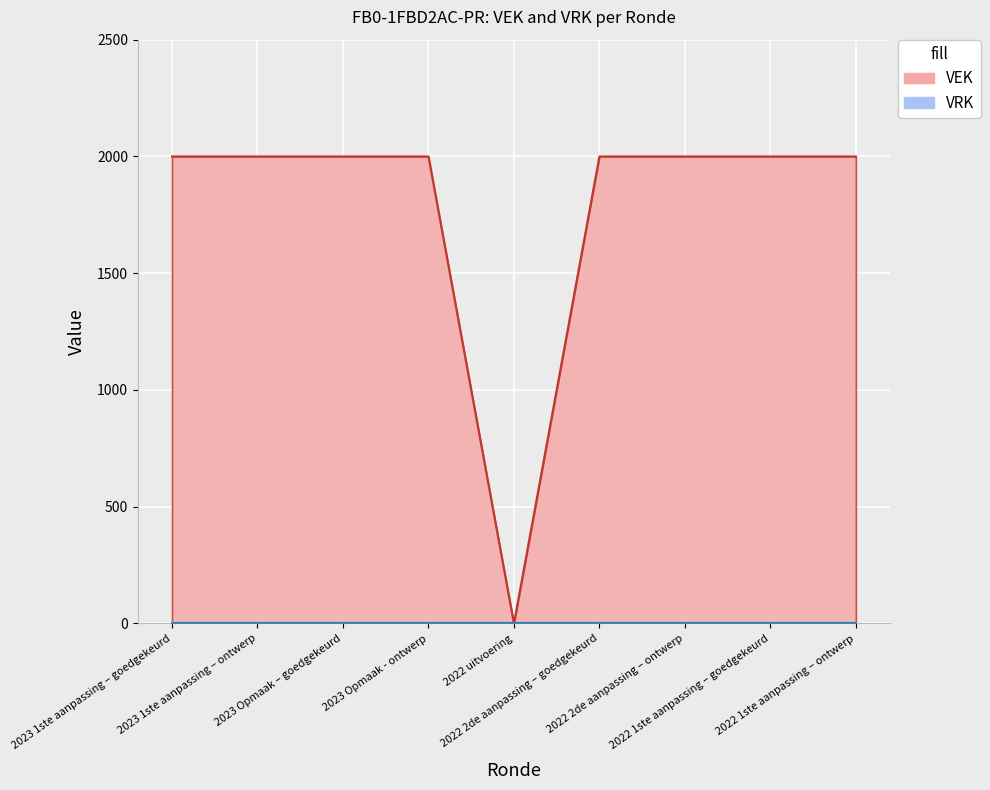

What is the ratio of the value at 2023 1ste aanpassing – goedgekeurd to the value at 2022 2de aanpassing – ontwerp?

1.0